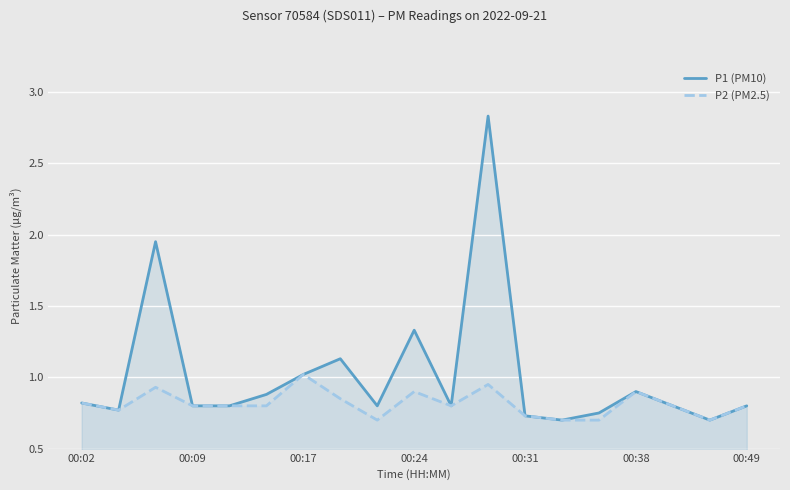

Which series has the largest total across all categories?

P1 (PM10)